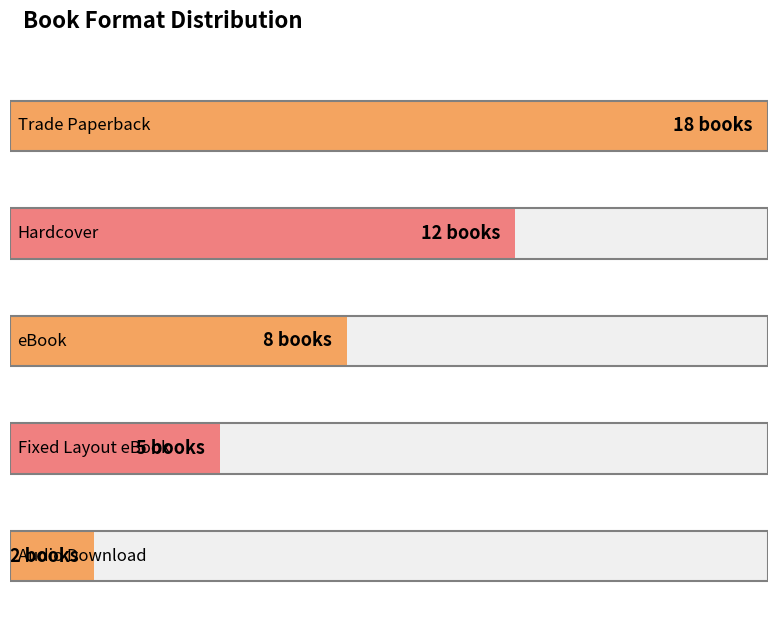

Rank the categories by value from highest to lowest.

Trade Paperback, Hardcover, eBook, Fixed Layout eBook, Audio Download